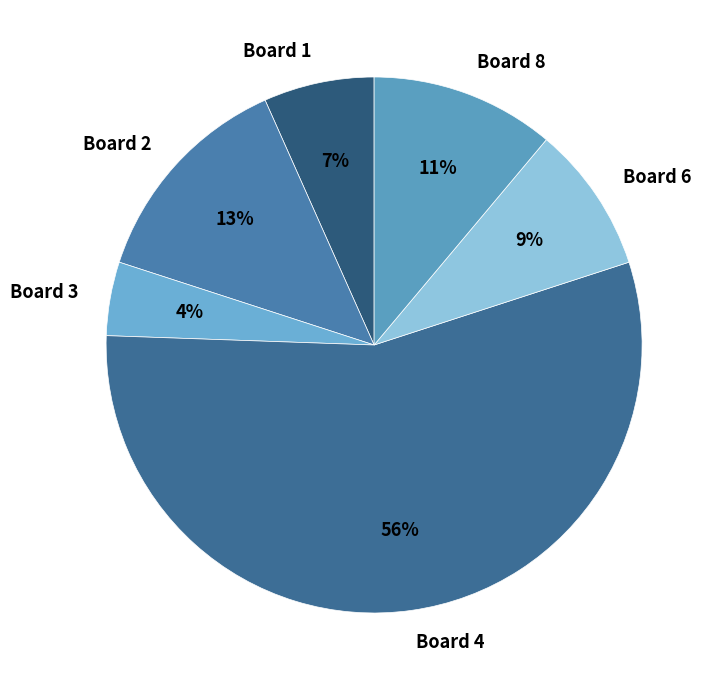

Count the number of slices in the pie.

6